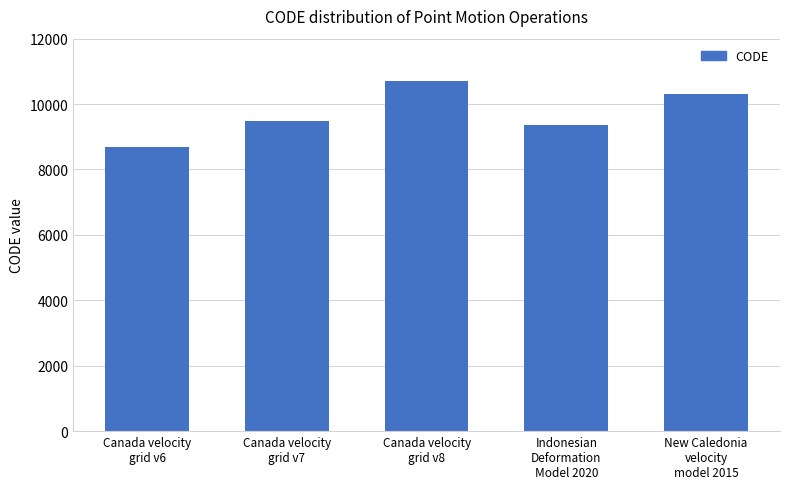

List the labels in order of value, smallest first.

Canada velocity
grid v6, Indonesian
Deformation
Model 2020, Canada velocity
grid v7, New Caledonia
velocity
model 2015, Canada velocity
grid v8